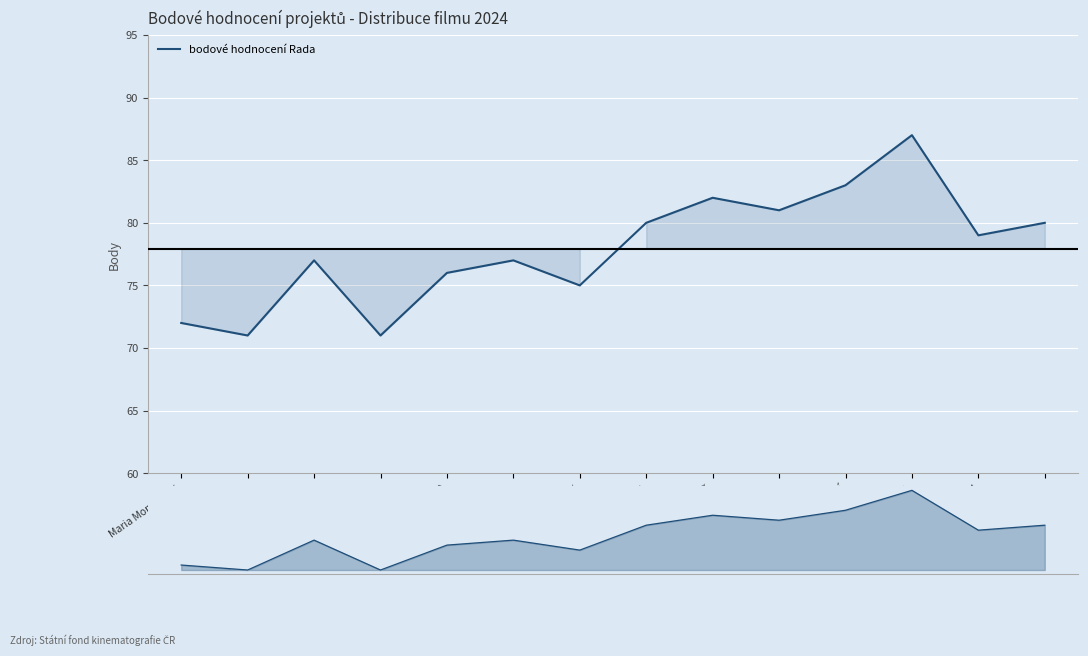

Reading left to right, list all the values displayed in this chart.

72	71	77	71	76	77	75	80	82	81	83	87	79	80